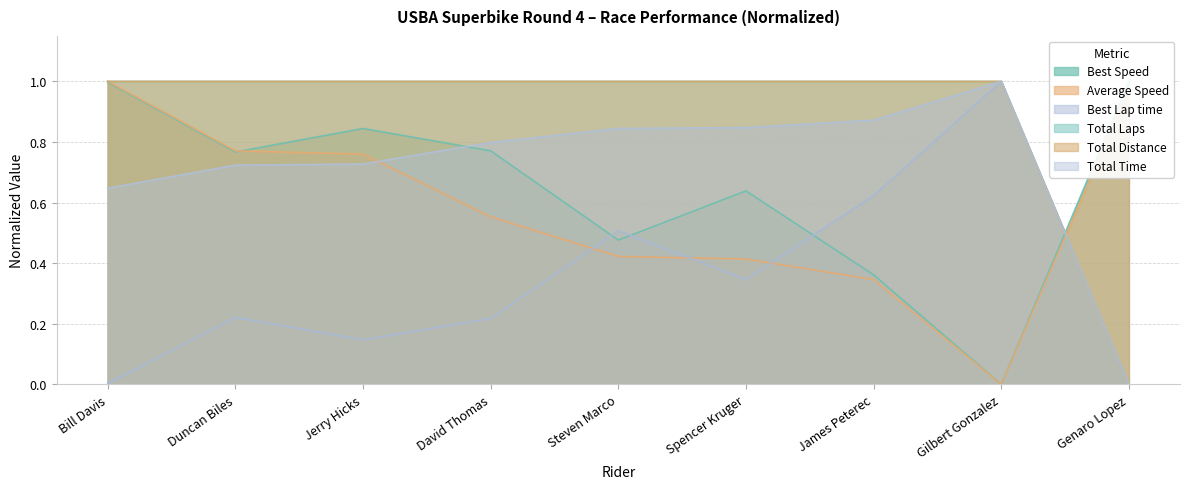

Between which two adjacent categories do Best Speed and Total Distance first intersect?

Gilbert Gonzalez and Genaro Lopez